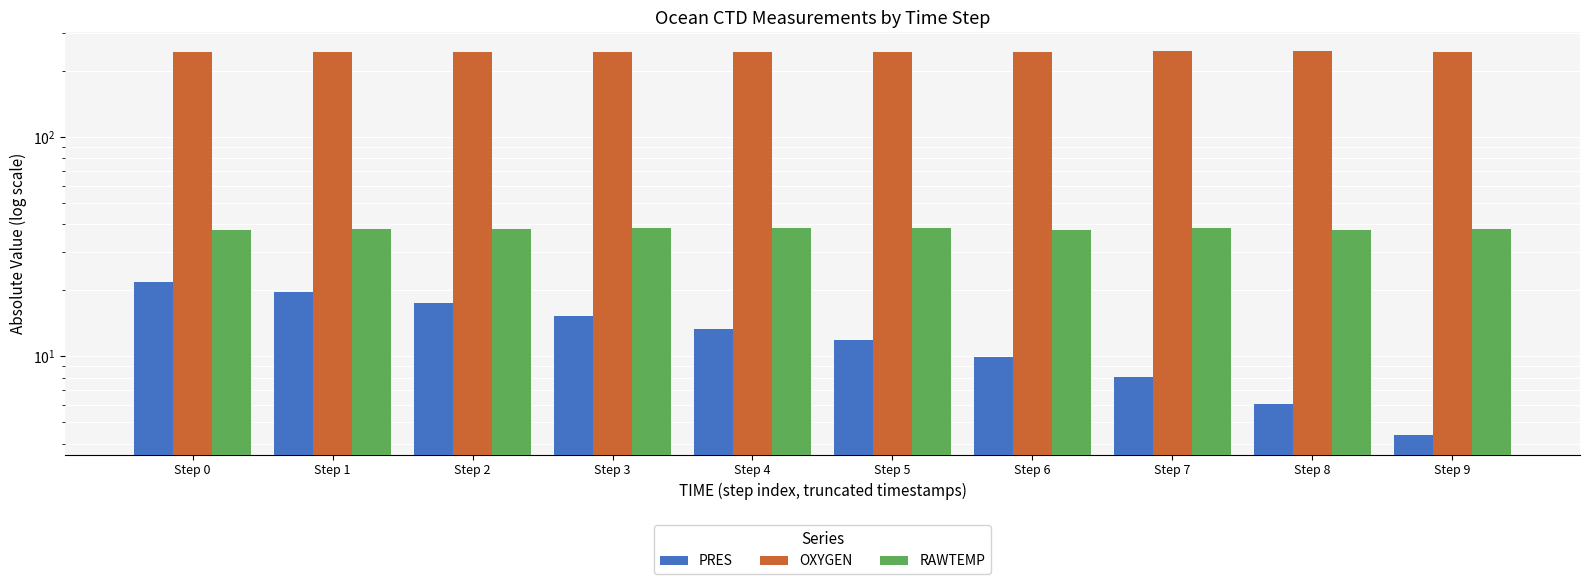

True or false: OXYGEN has a value of 245.8 at Step 6.

True